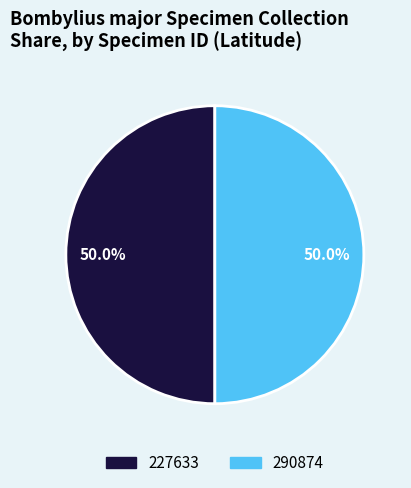

Do 290874 and 227633 together represent more than half of the pie?

Yes